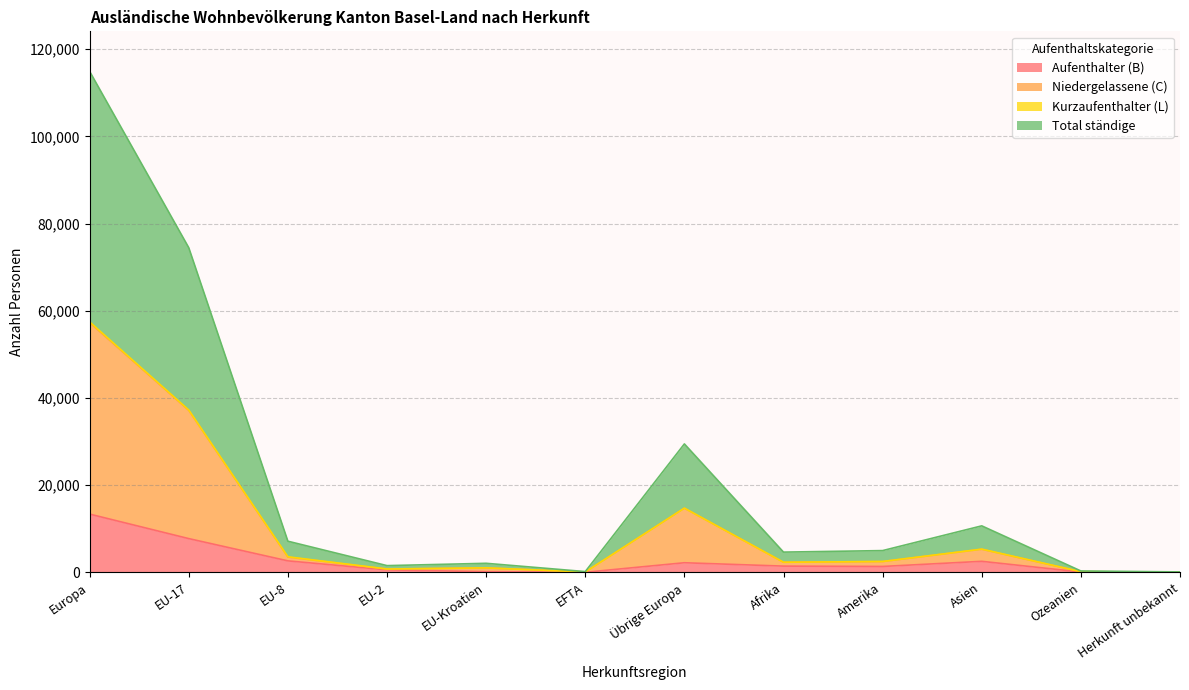

At which label is Niedergelassene (C) closest to 28670?

EU-17